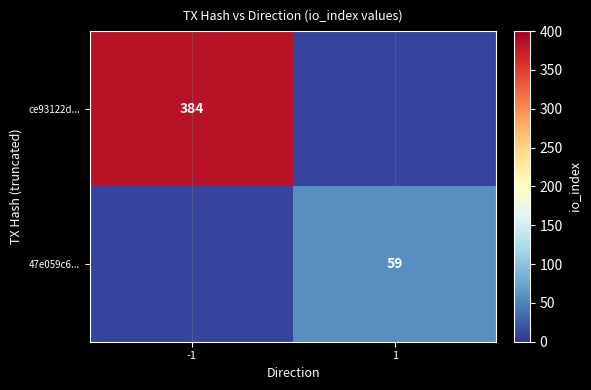

How many data points does each series have?

2